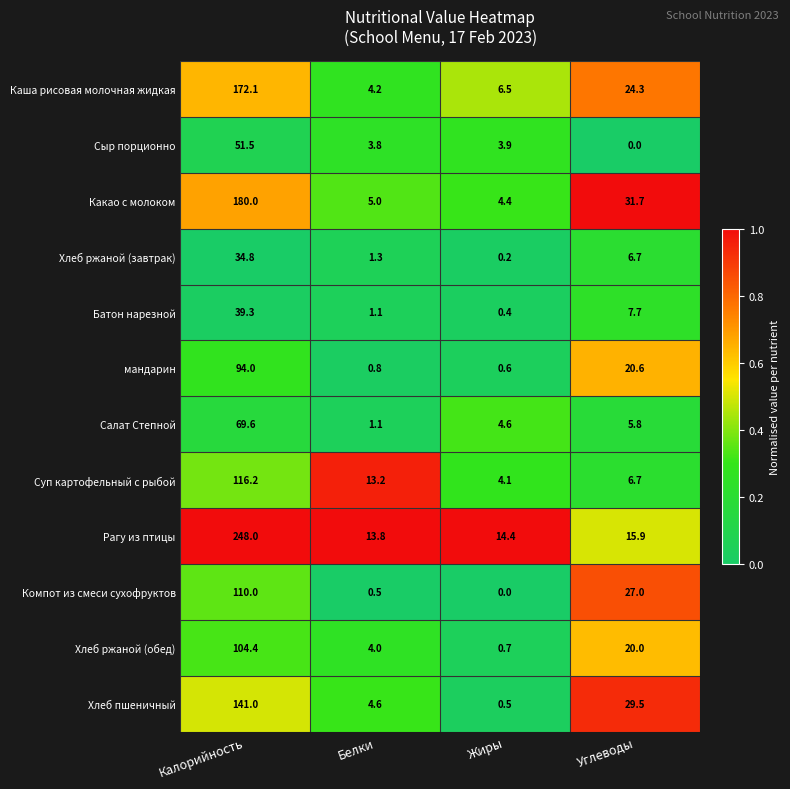

At which label is Сыр порционно closest to 25?

Жиры